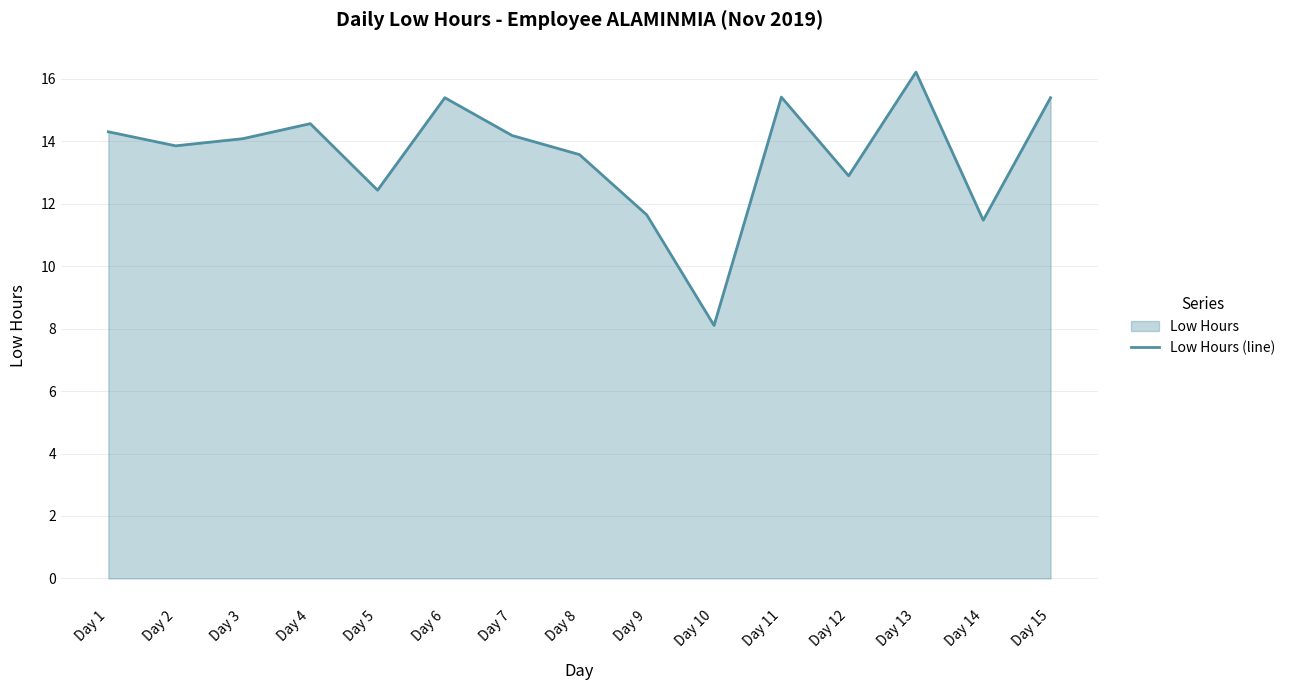

Rank the categories by value from highest to lowest.

Day 13, Day 11, Day 6, Day 15, Day 4, Day 1, Day 7, Day 3, Day 2, Day 8, Day 12, Day 5, Day 9, Day 14, Day 10